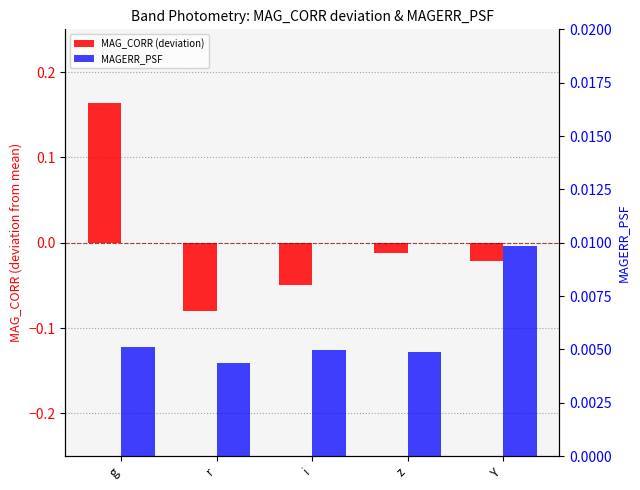

Is it true that MAG_CORR (deviation) equals -0.0 at r?

False